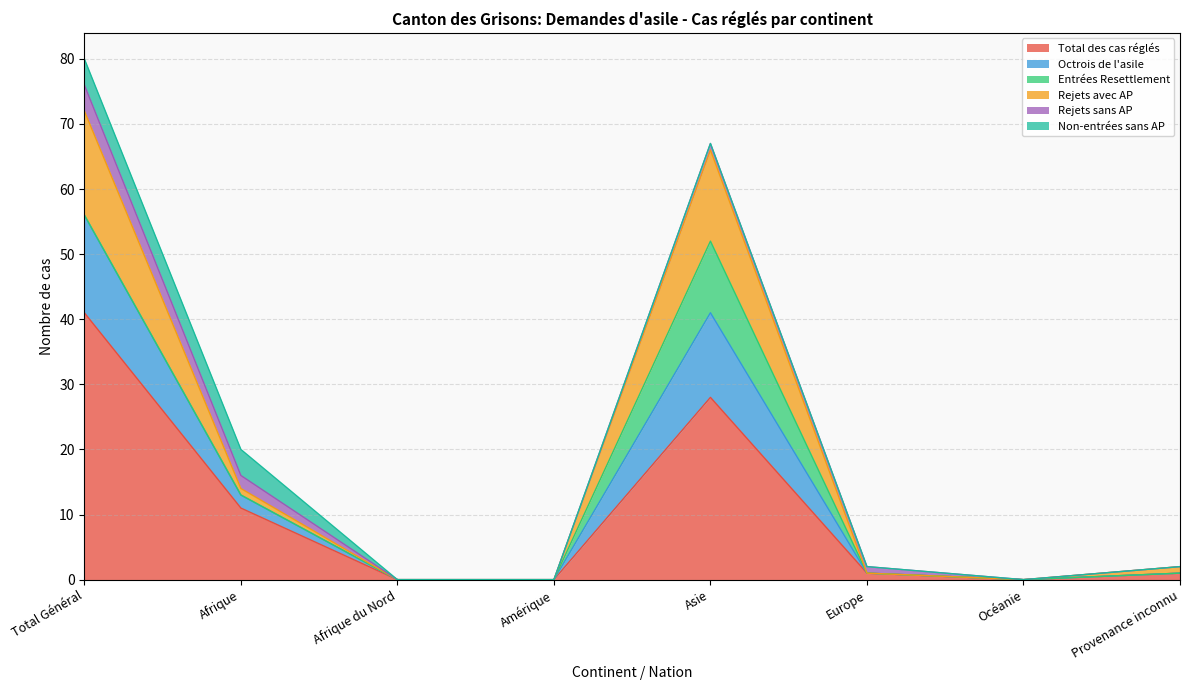

How many interior local peaks does the Octrois de l'asile series have?

1